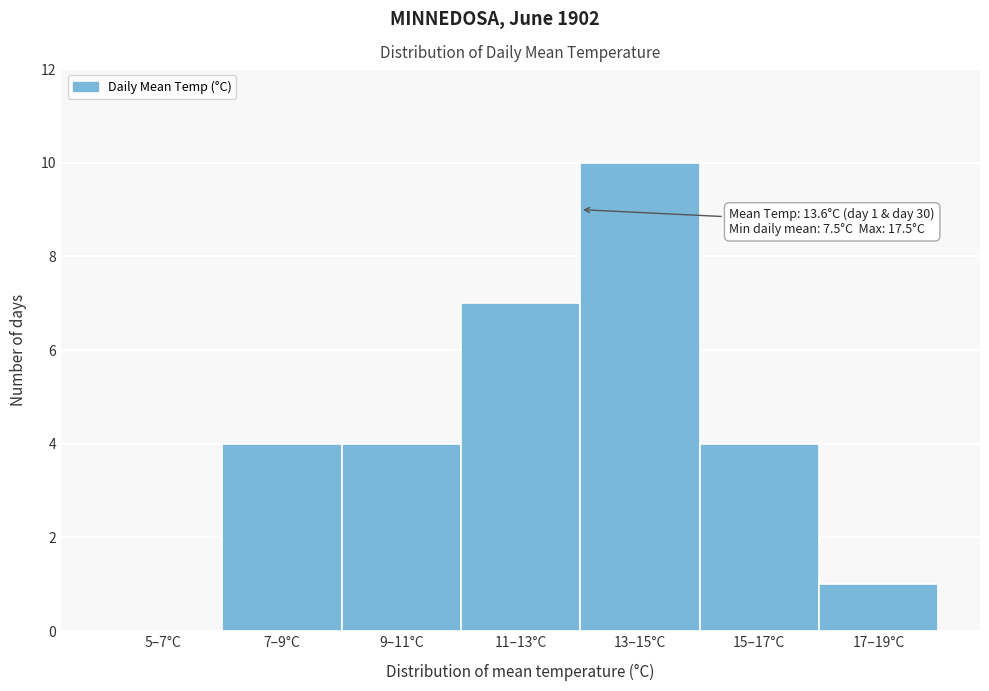

Reading left to right, list all the values displayed in this chart.

5–7°C=0	7–9°C=4	9–11°C=4	11–13°C=7	13–15°C=10	15–17°C=4	17–19°C=1